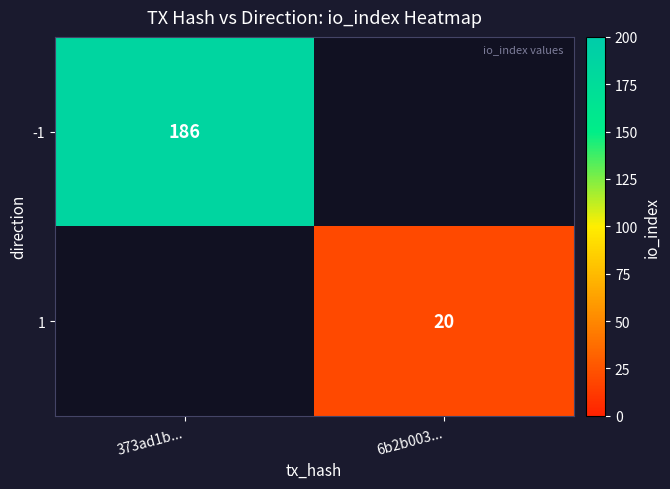

True or false: -1 has a value of 119 at 373ad1b....

False